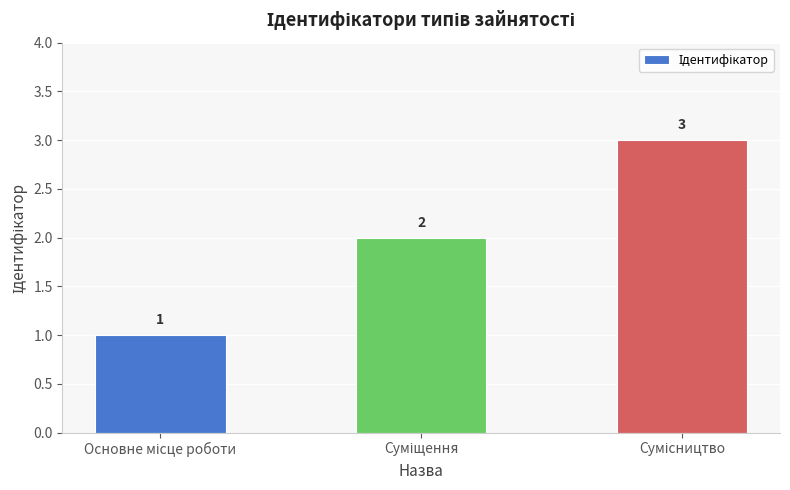

What is the average value?

2